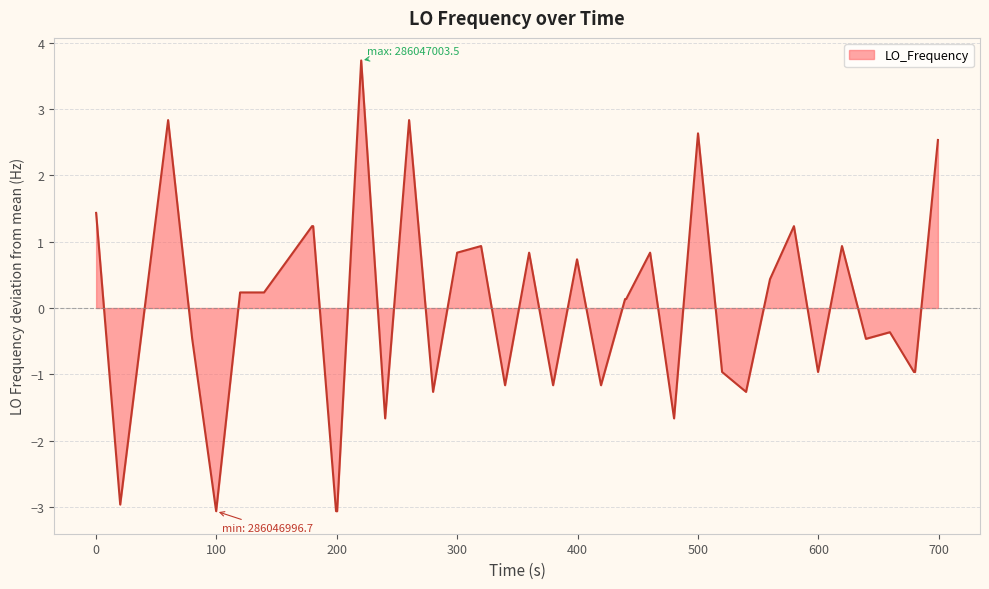

What is the difference between the maximum and minimum values?

6.8